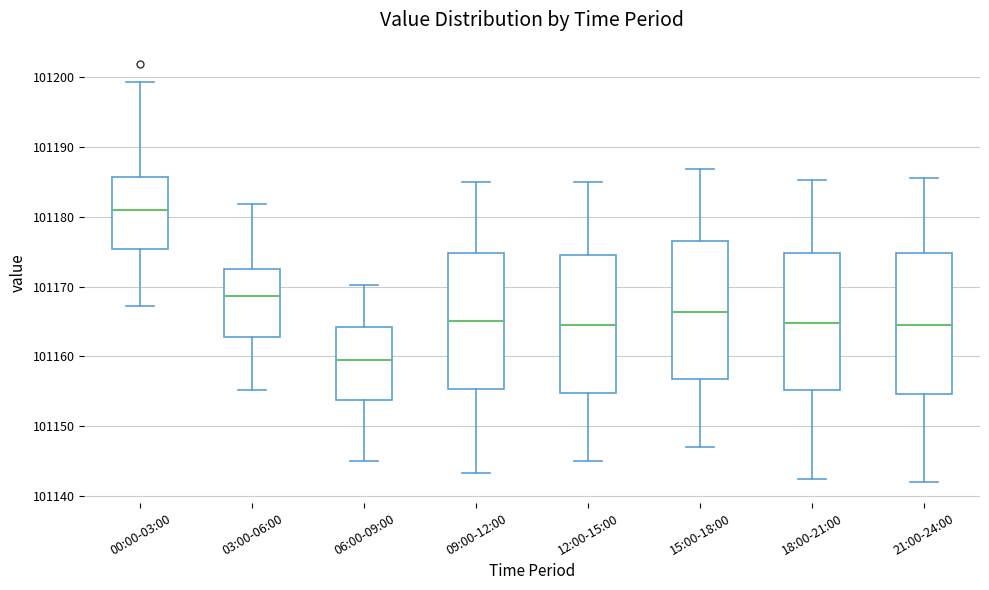

Reading left to right, transcribe this box plot: for each box, give where its median line is, the range the box spans, and where its two whiskers end, as read against the y-axis. The values are not printed on the chart, so give them approximately, as read against the axis.

00:00-03:00: median 101181, box 101175 to 101186, whiskers 101167 to 101199
03:00-06:00: median 101169, box 101163 to 101173, whiskers 101155 to 101182
06:00-09:00: median 101160, box 101154 to 101164, whiskers 101145 to 101170
09:00-12:00: median 101165, box 101155 to 101175, whiskers 101143 to 101185
12:00-15:00: median 101164, box 101155 to 101174, whiskers 101145 to 101185
15:00-18:00: median 101166, box 101157 to 101176, whiskers 101147 to 101187
18:00-21:00: median 101165, box 101155 to 101175, whiskers 101142 to 101185
21:00-24:00: median 101165, box 101155 to 101175, whiskers 101142 to 101186